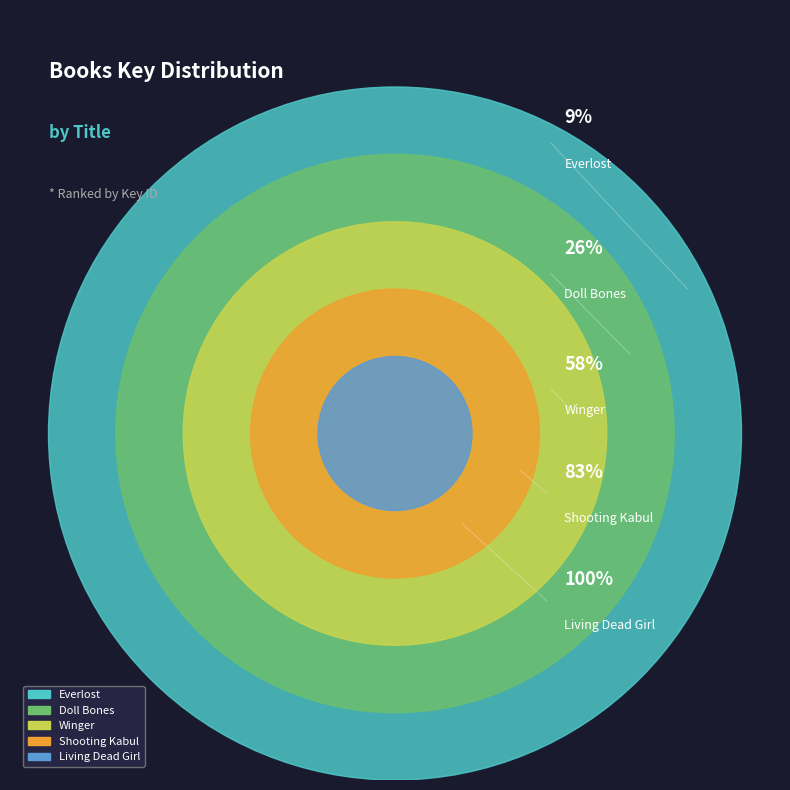

True or false: Everlost accounts for 16% of the total.

False